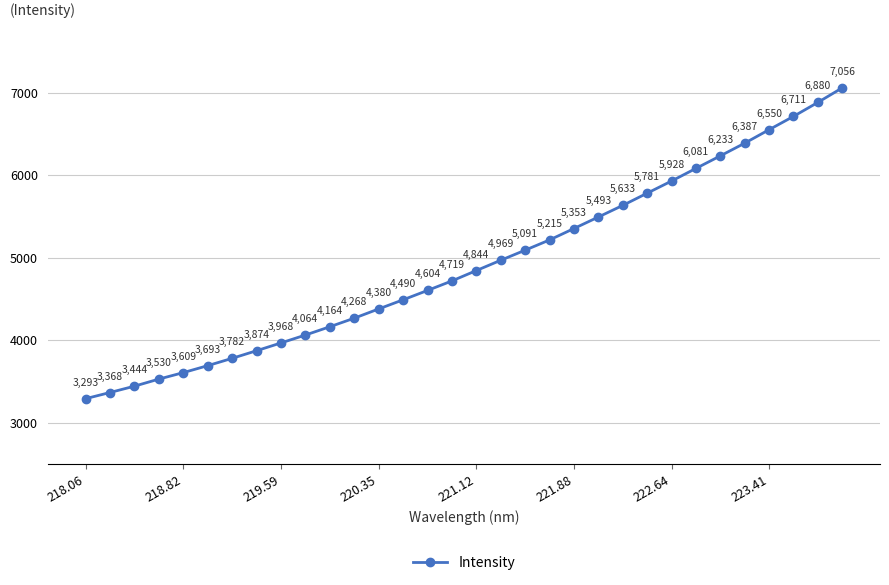

How many values are below 4844?

16